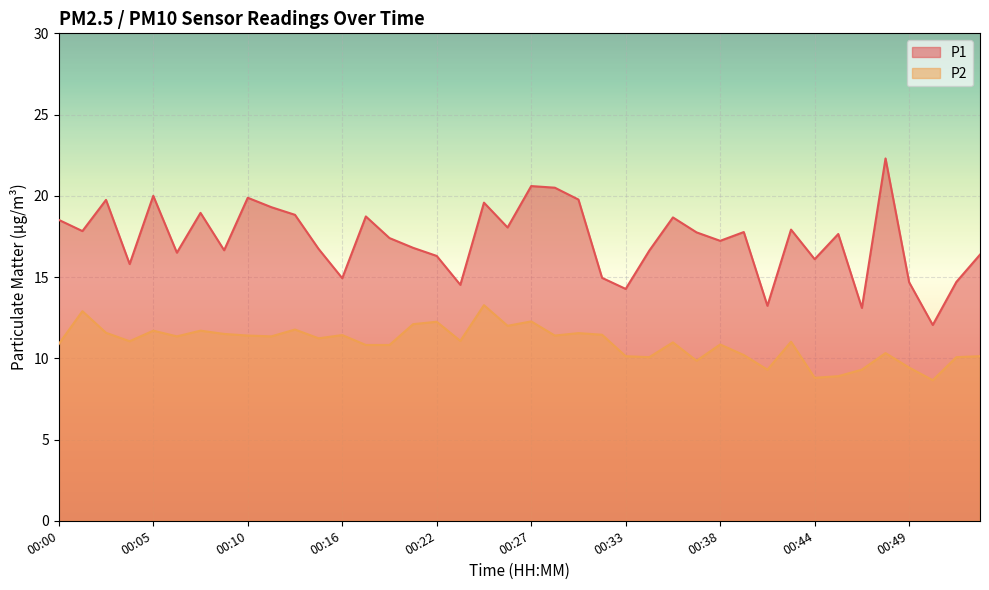

Between 00:20 and 00:26, which series saw the biggest shift?

P1